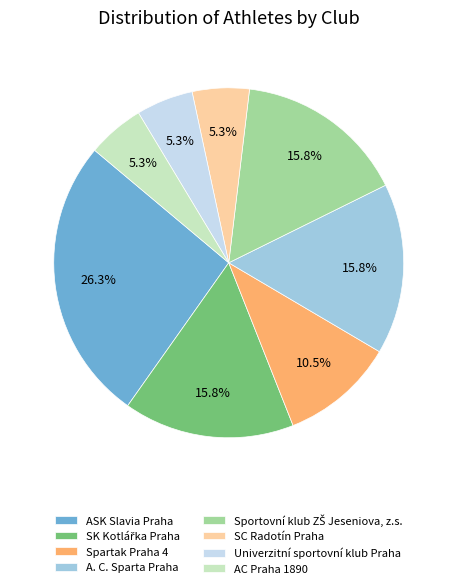

Which category has the biggest portion of the pie?

ASK Slavia Praha